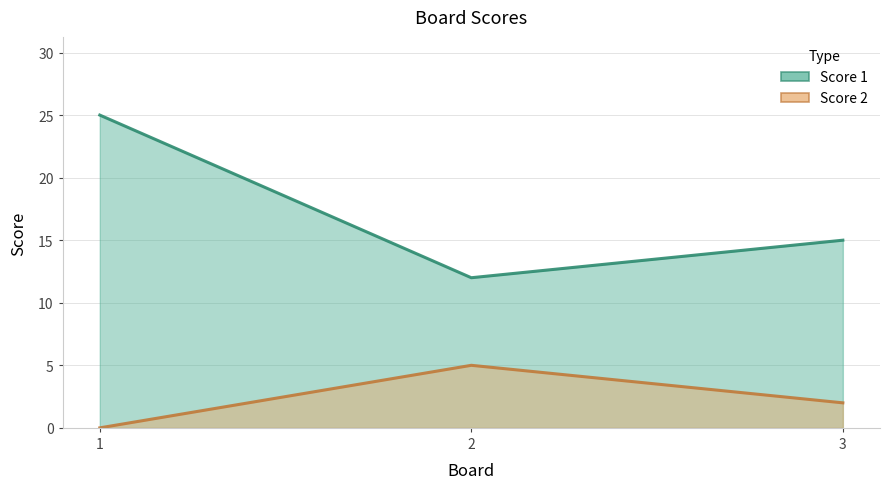

Count the Score 1 values in the range 12 to 25.

3